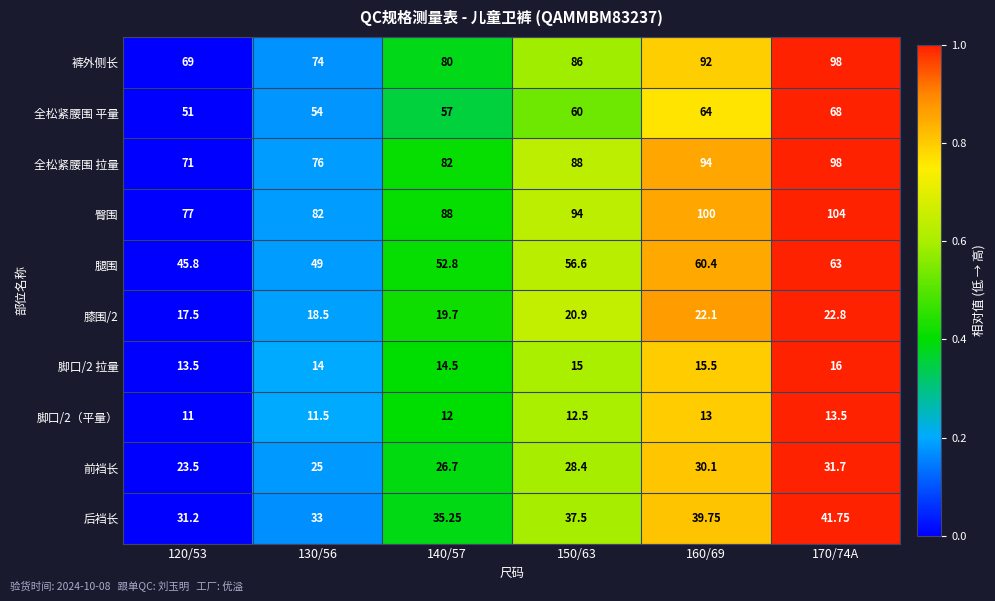

Which series has the largest total across all categories?

臀围